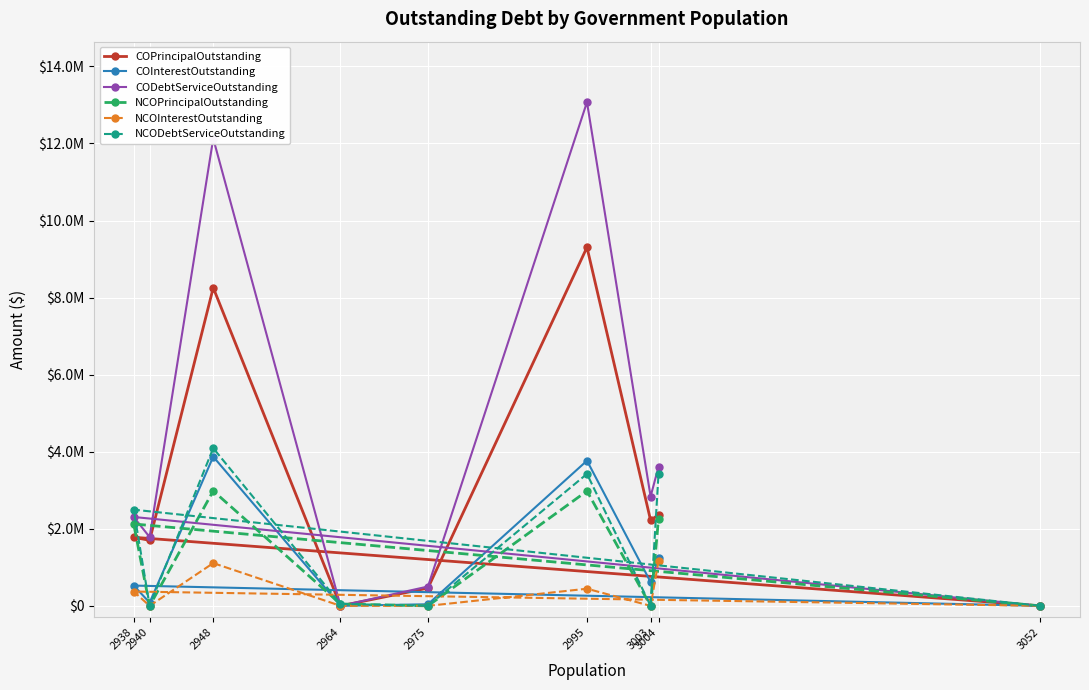

How many intersections are there between NCOPrincipalOutstanding and COPrincipalOutstanding?

3